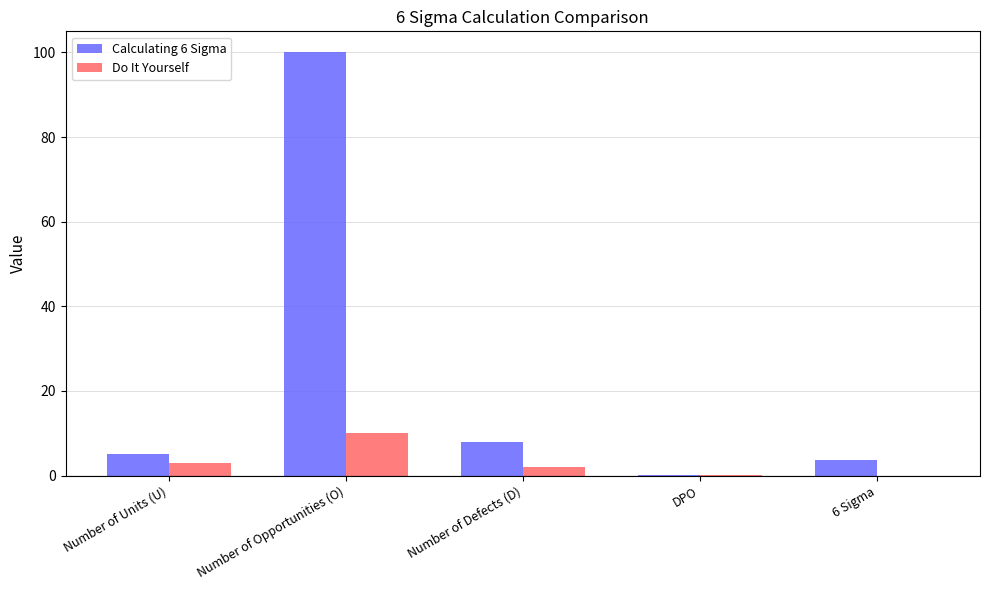

Which category has the highest value across all series?

Number of Opportunities (O)